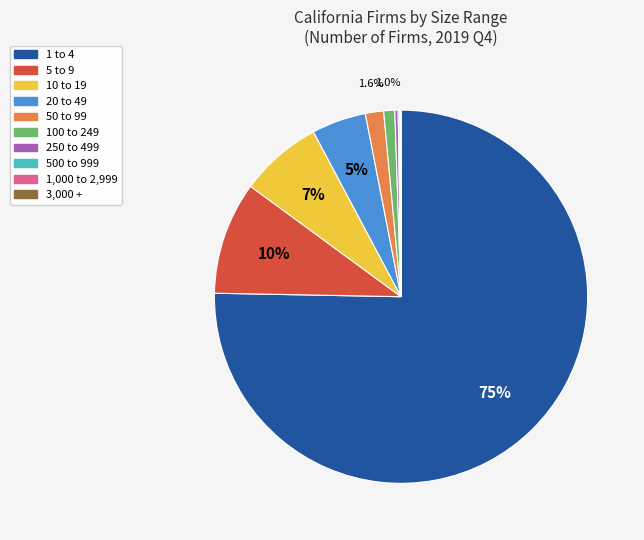

To the nearest percent, what is the average slice percentage?

10%